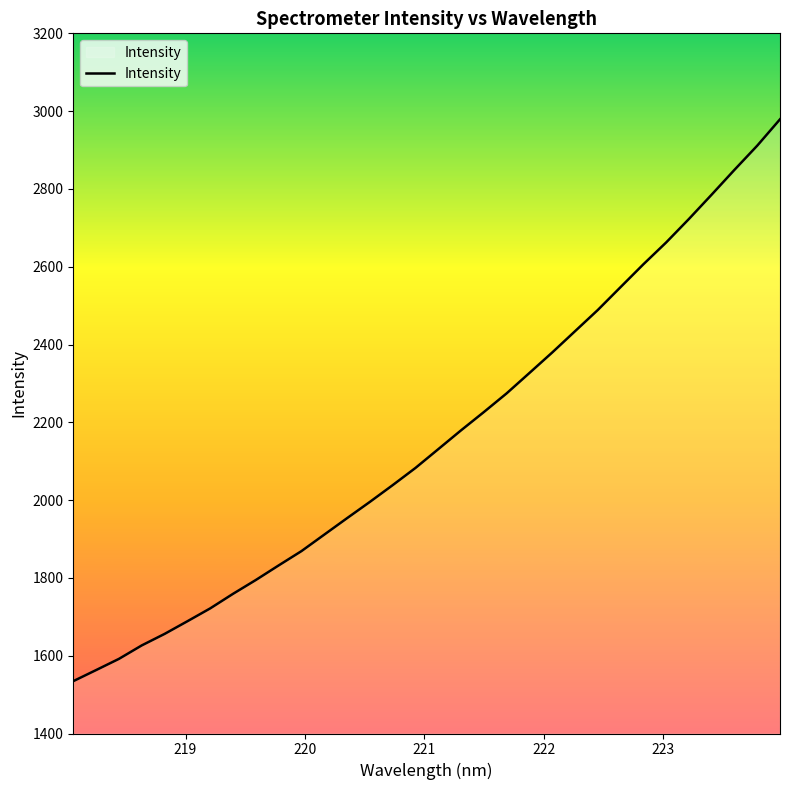

What is the smallest value displayed?

1534.6